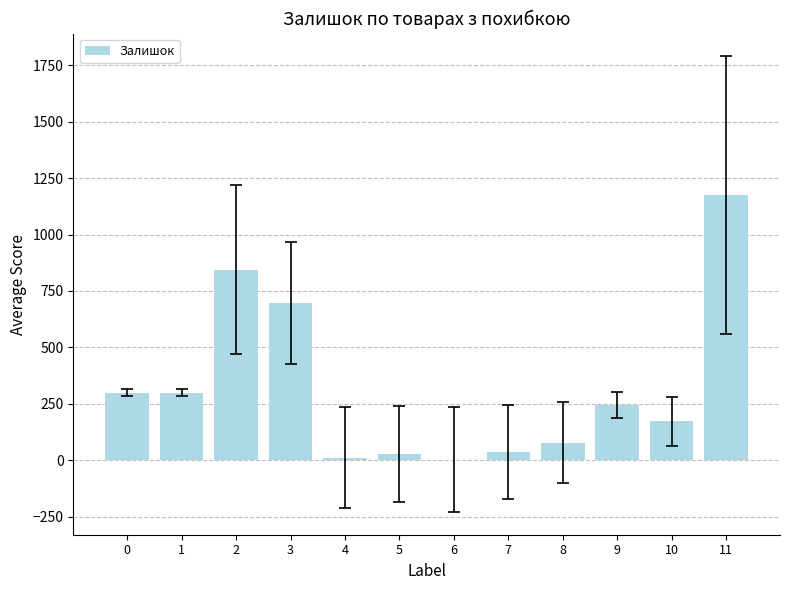

What is the ratio of the value at 0 to the value at 9?

1.2